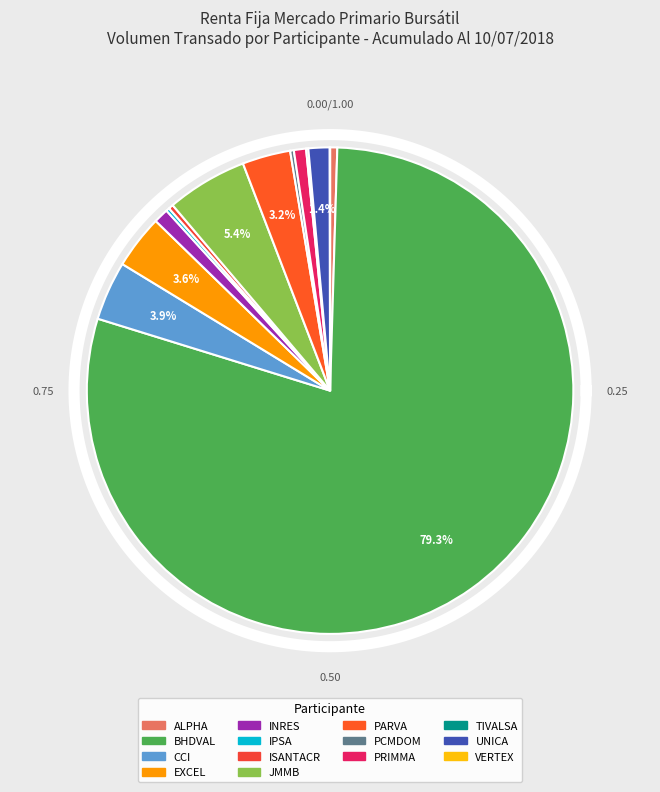

What portion of the pie excludes EXCEL?

96.4%